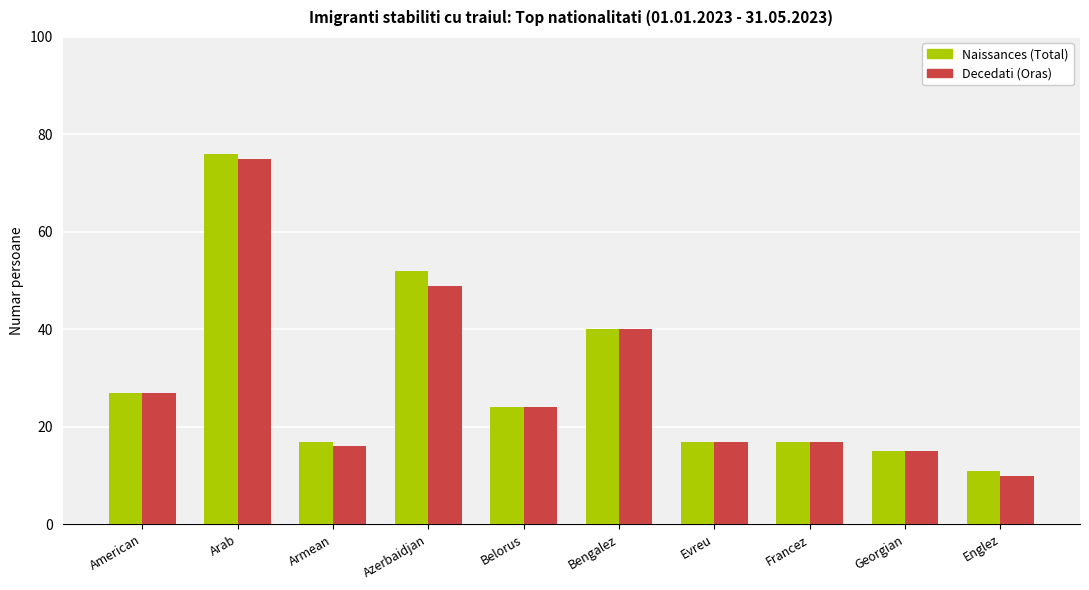

What is the highest value of the Naissances (Total) series?

76